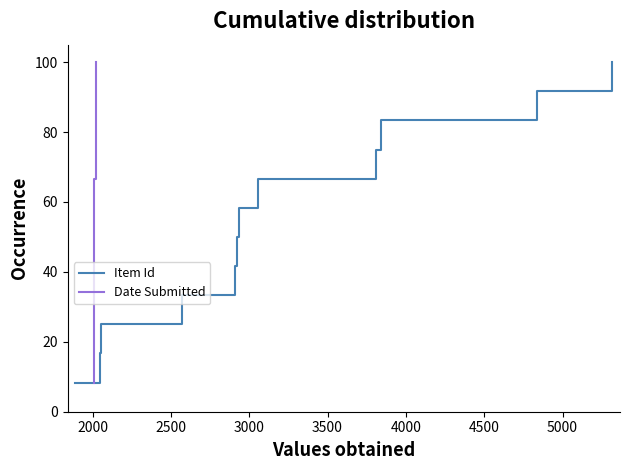

True or false: Item Id and Date Submitted cross at least once.

False